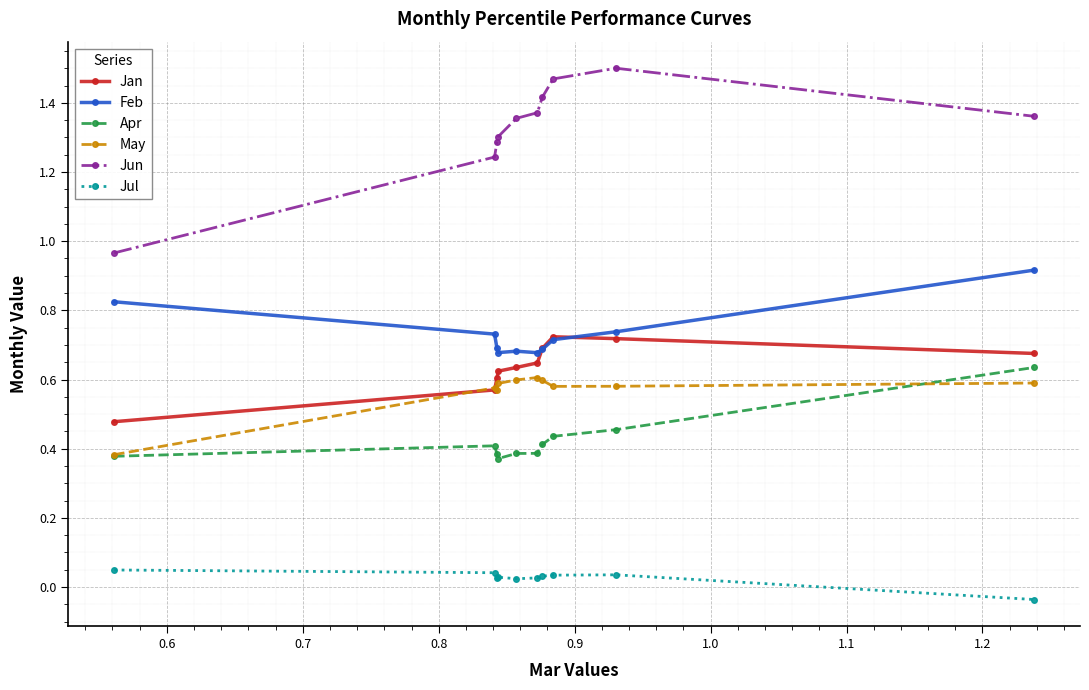

Which series has the widest spread of values?

Jun